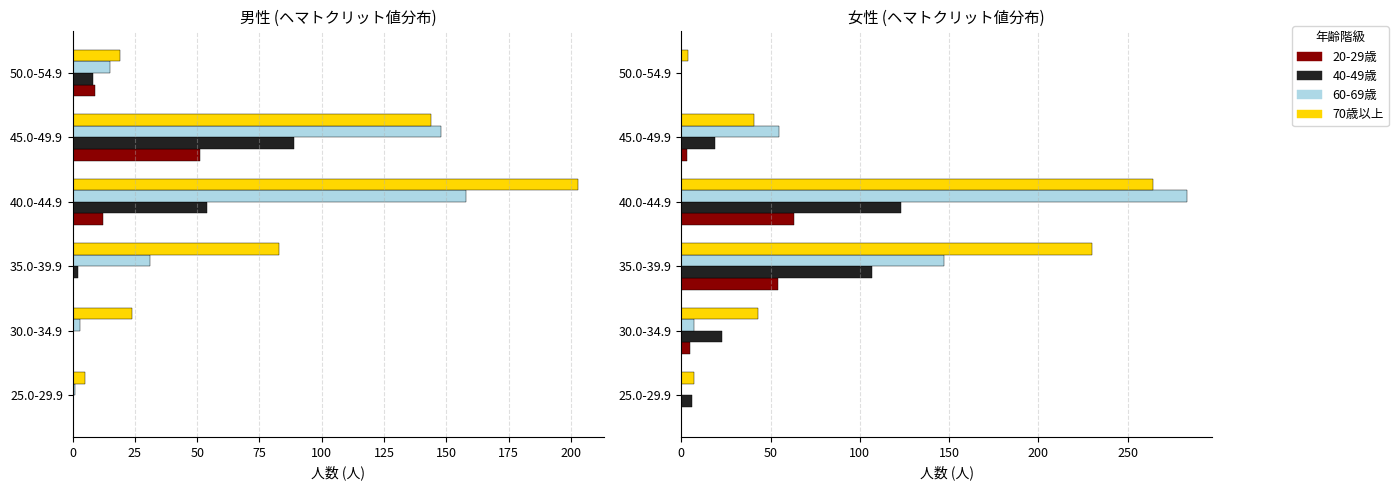

What is the value of the 20-29歳 (M) bar at the 5th from the left?

51